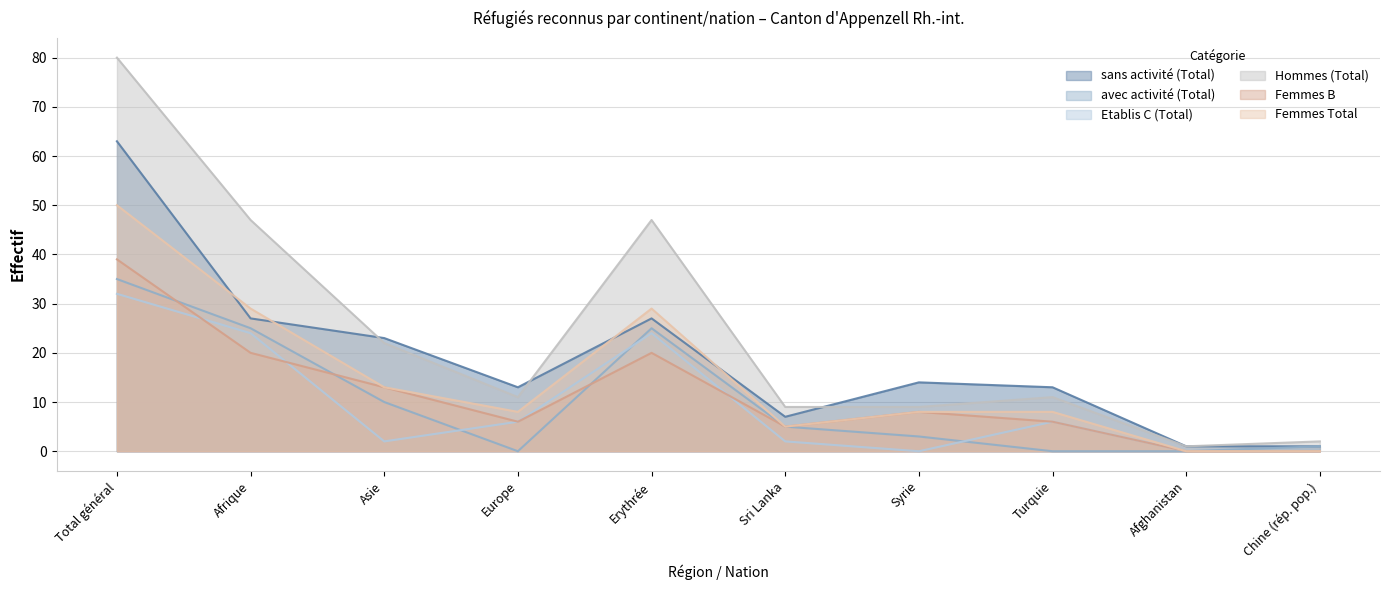

What is the sum of the Hommes (Total) values at Erythrée and Total général?

127